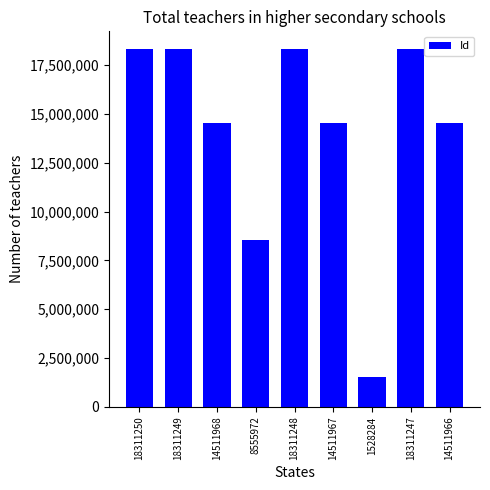

Read the value at 14511966, to the nearest 100.

14512000